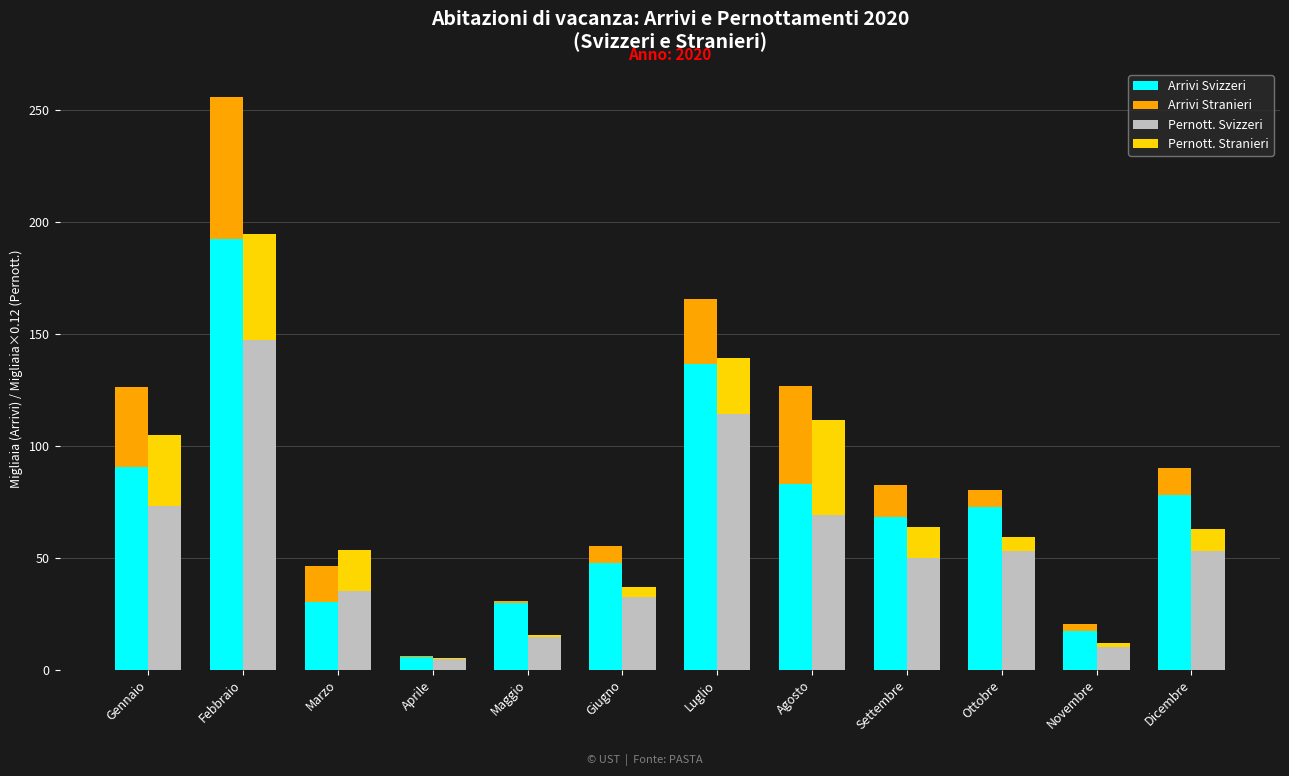

Reading left to right, extract all data points from this chart.

Arrivi Svizzeri: 90.5	192.1	30.4	5.4	29.6	47.8	136.5	83.1	68.0	72.5	17.4	78.1
Arrivi Stranieri: 35.9	63.4	16.0	0.5	1.1	7.3	28.9	43.6	14.4	7.6	2.7	12.1
Pernott. Svizzeri: 73.0	147.1	35.1	4.6	14.5	32.3	113.9	69.1	49.9	53.0	10.0	52.9
Pernott. Stranieri: 31.9	47.3	18.5	0.8	0.8	4.7	25.4	42.3	14.0	6.3	1.9	9.7